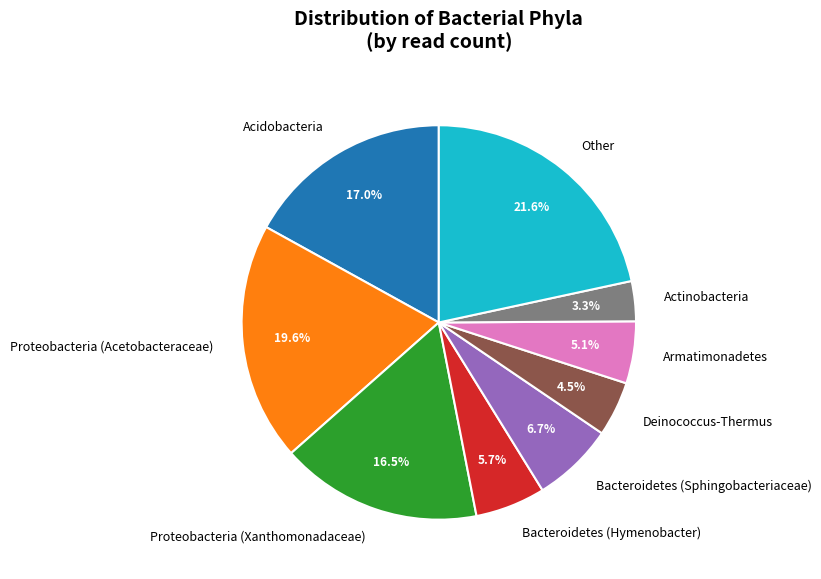

To the nearest percent, what percentage of the pie is Proteobacteria (Acetobacteraceae)?

20%